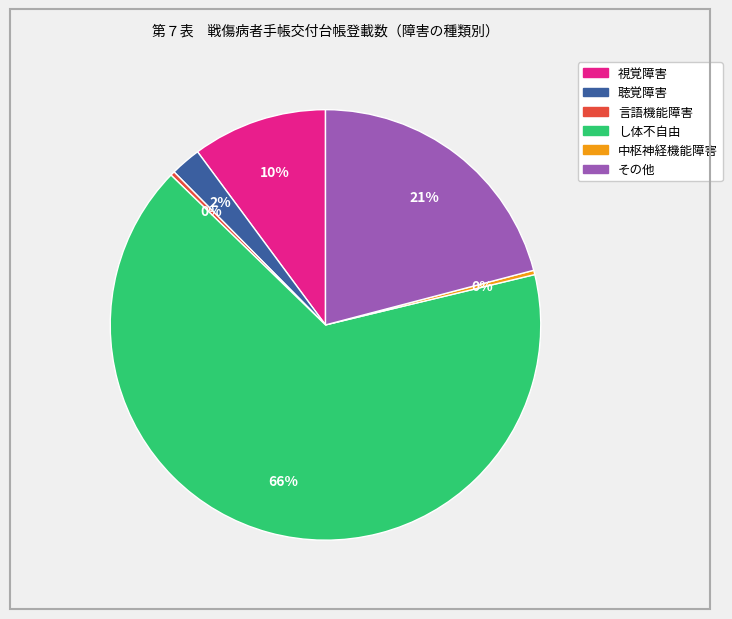

To the nearest percent, what is the average slice percentage?

17%